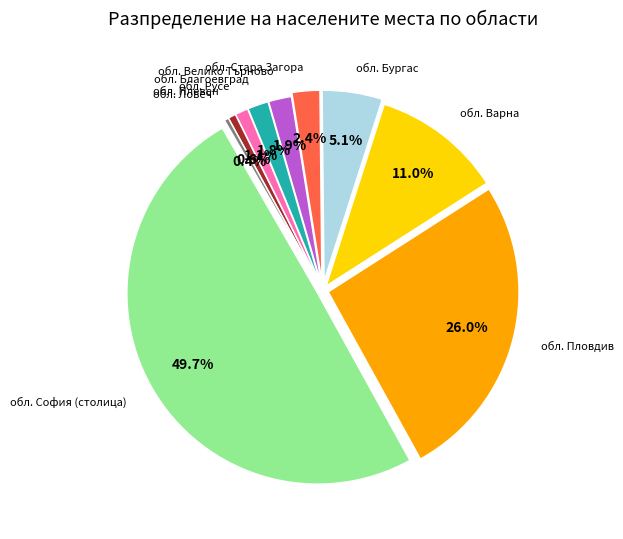

Combined, do обл. Велико Търново and обл. Плевен account for over 50%?

No